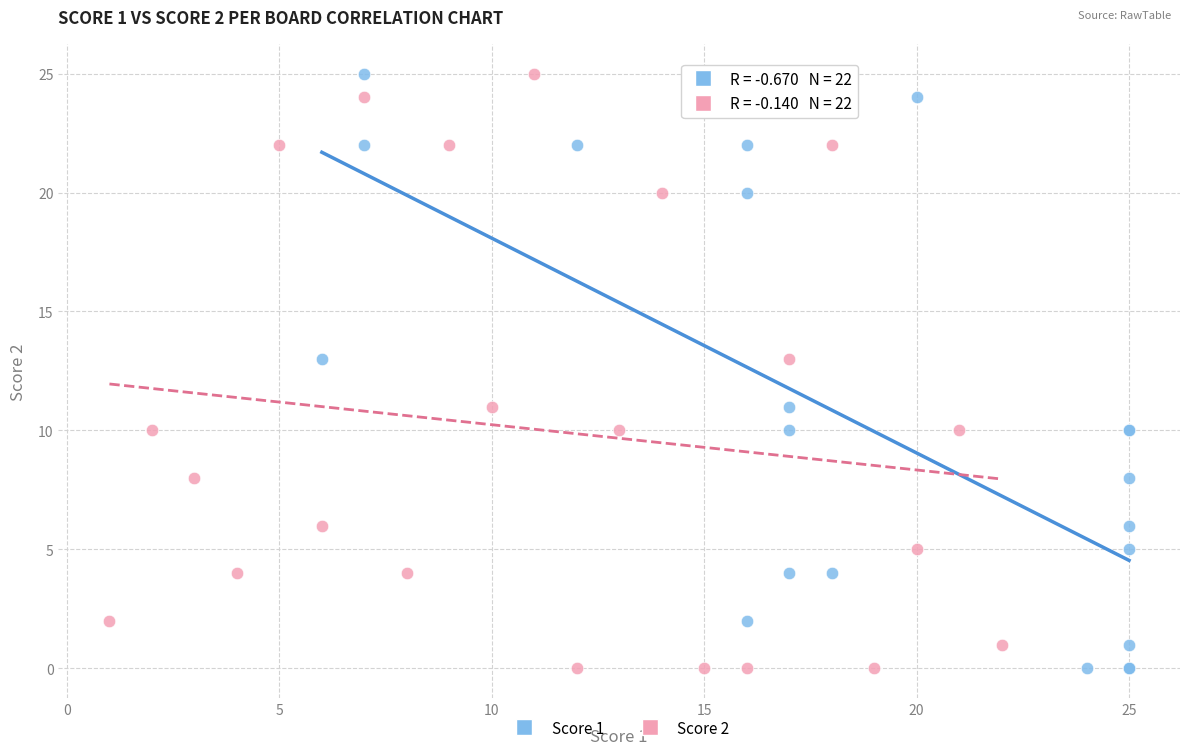

What are all the series names shown in the legend?

Score 1, Score 2